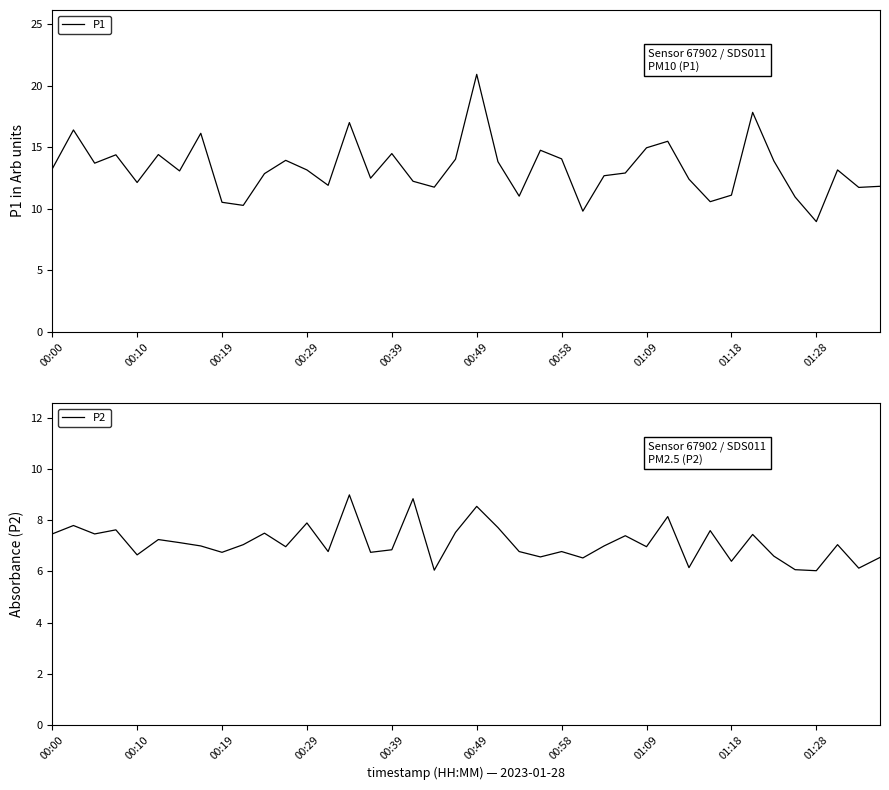

The P1 series shows 25.1 at 00:29. True or false?

False